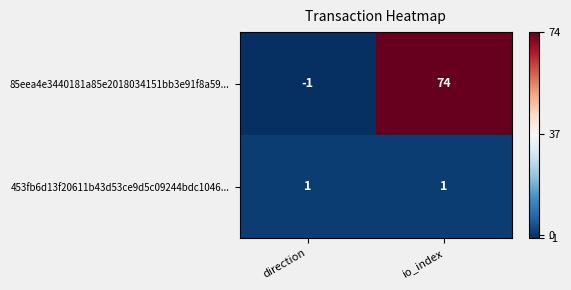

Which series has the largest total across all categories?

85eea4e3440181a85e2018034151bb3e91f8a59...